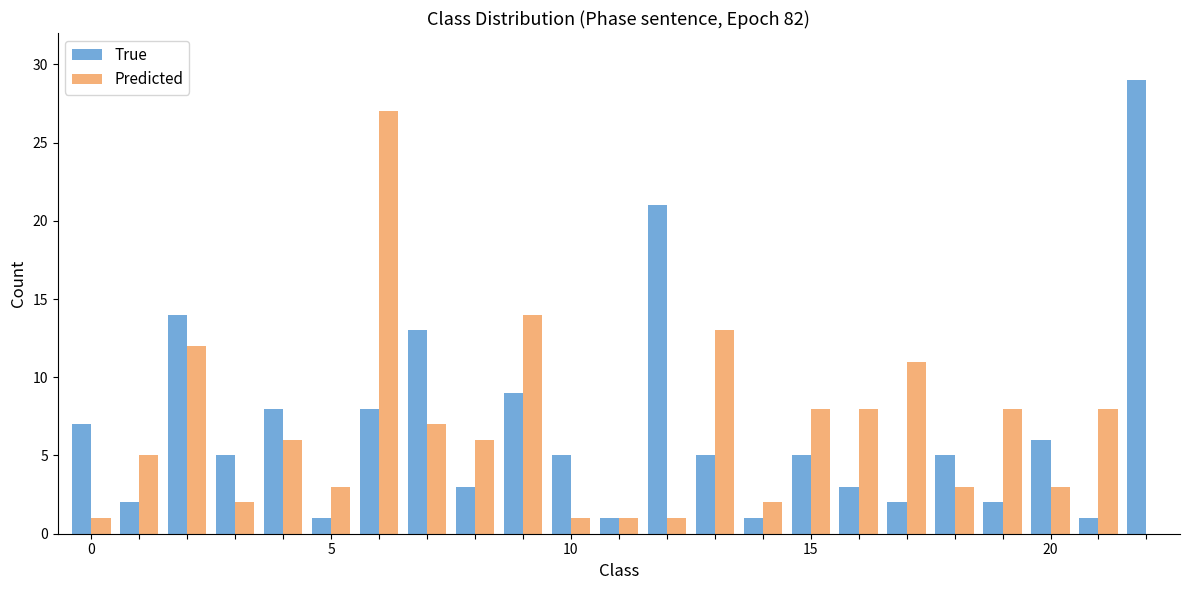

How many positive values does the Predicted series have?

22